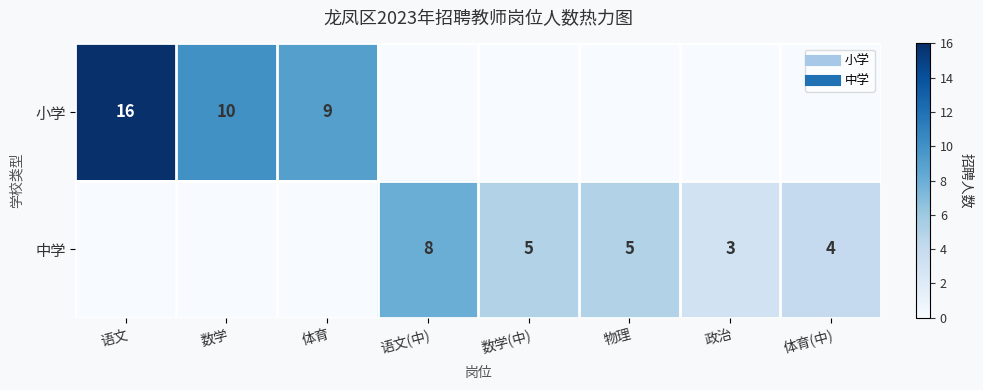

Where is 中学 nearest to the value 4?

体育(中)